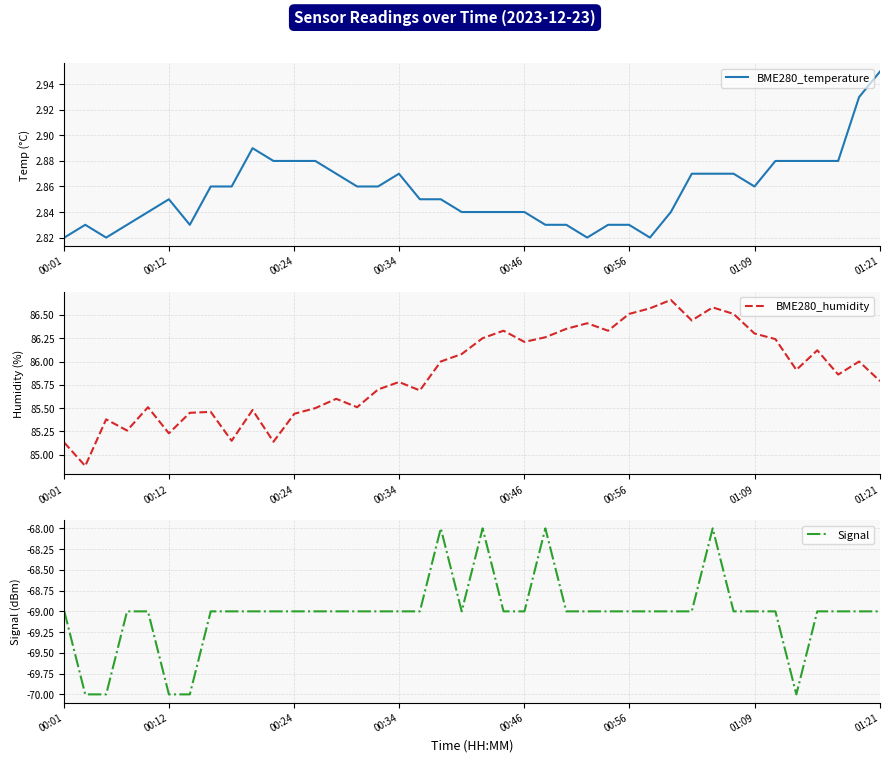

True or false: BME280_humidity and Signal intersect in this chart.

False